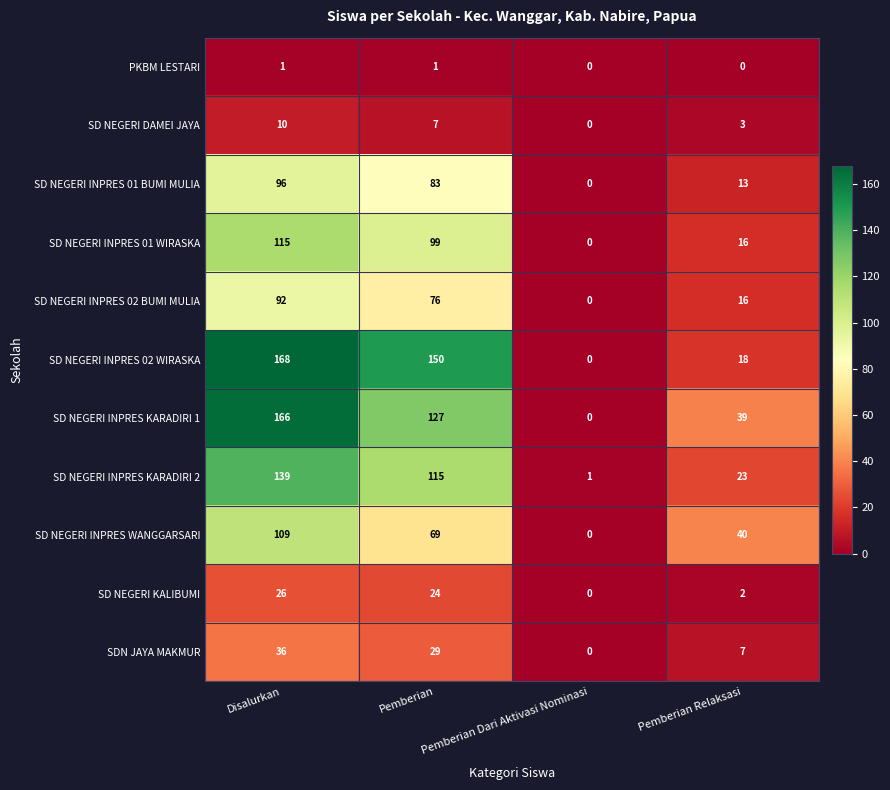

How many SD NEGERI INPRES KARADIRI 2 values are between 23 and 139?

3